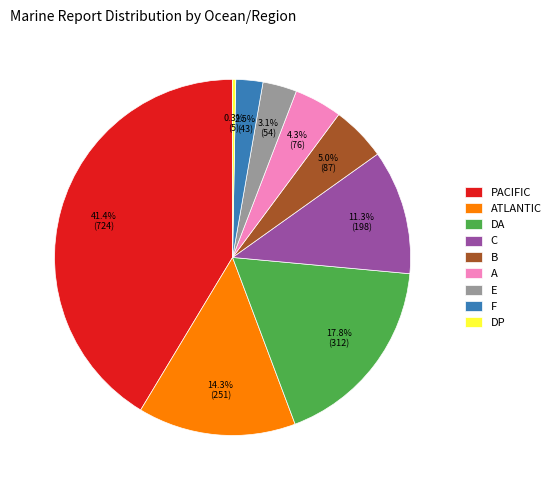

Do F and B together represent more than half of the pie?

No